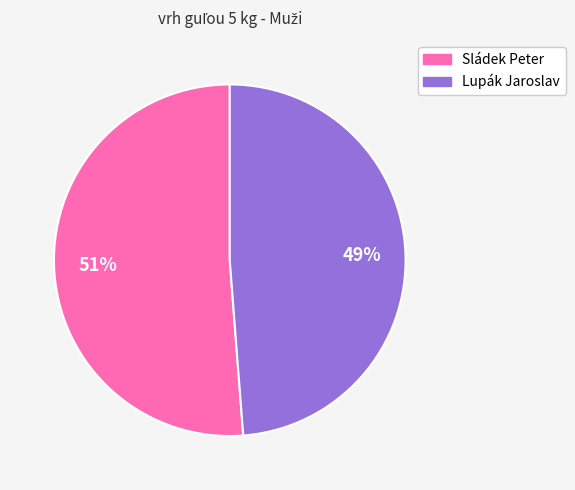

How many slices are in this pie chart?

2